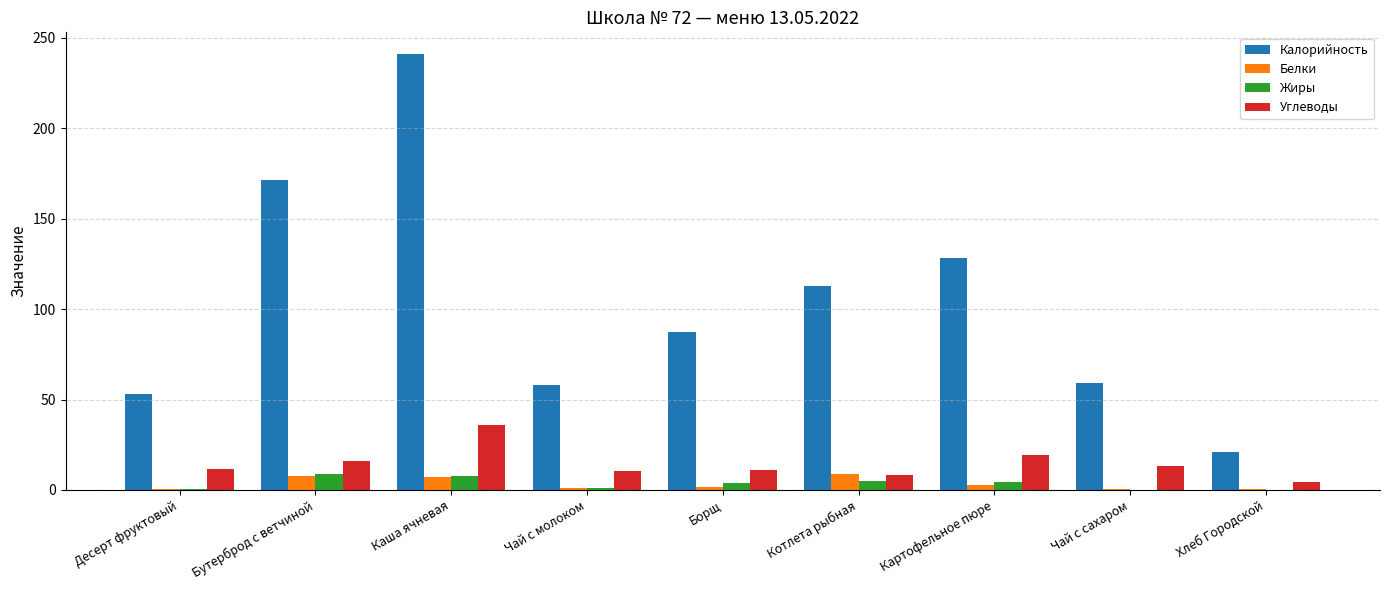

How many distinct data groups are displayed?

4